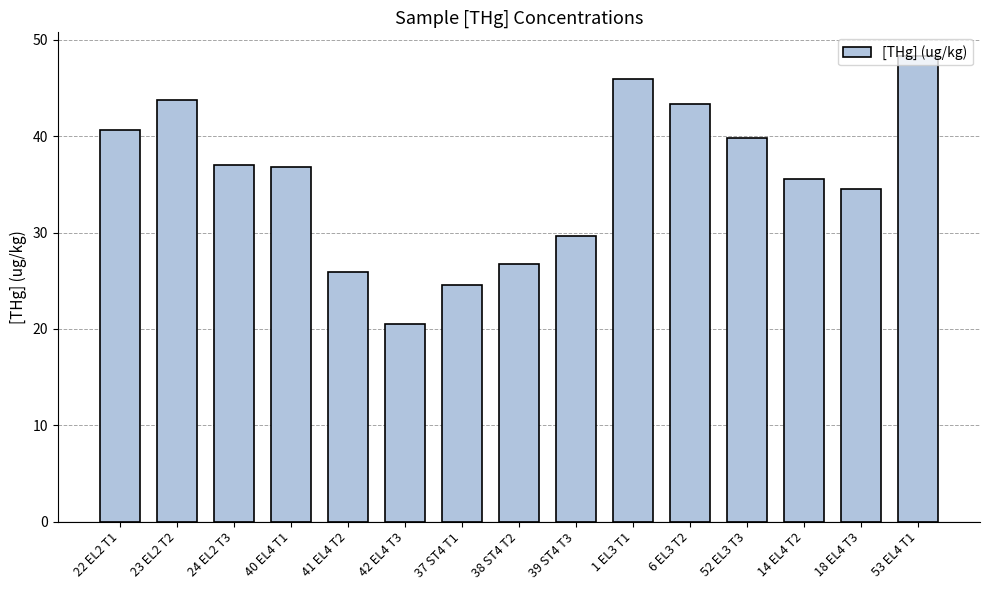

The value at 52 EL3 T3 is 13.2. True or false?

False